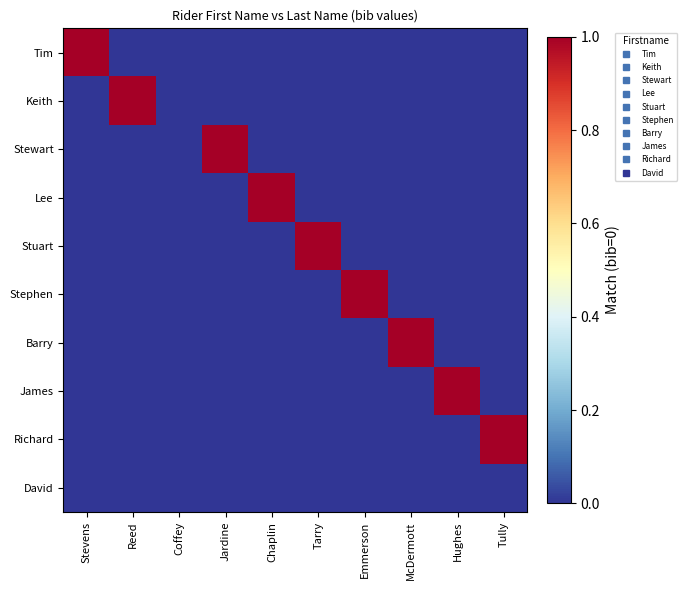

Which has a higher value, Coffey or Jardine?

Coffey